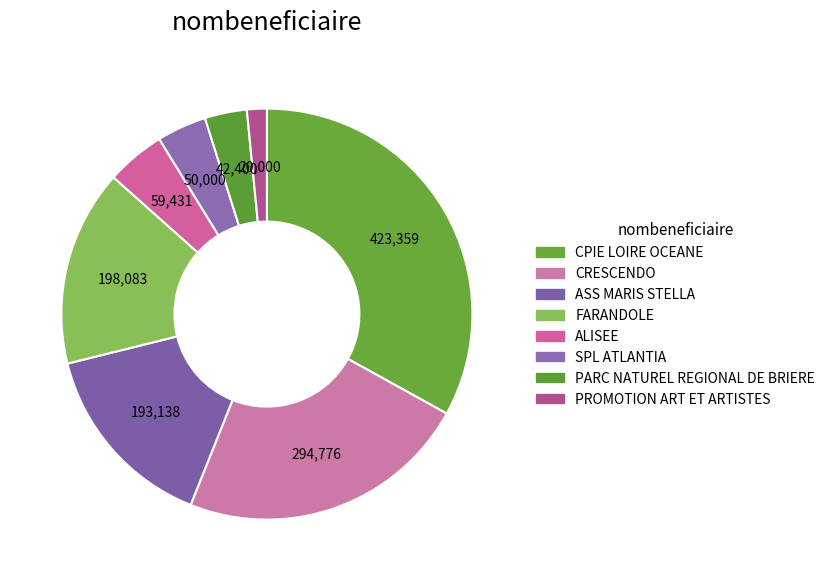

Is it true that ALISEE is 14% of the pie?

False